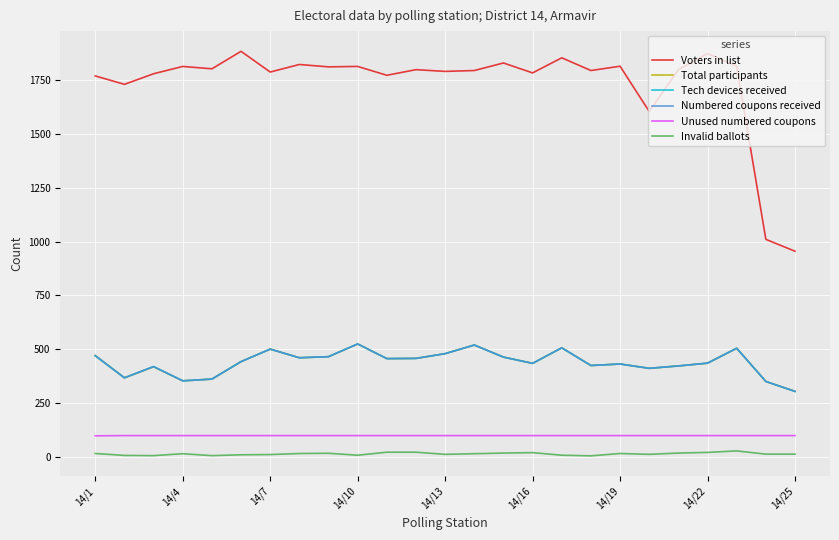

Which series has the largest range (max minus min)?

Voters in list